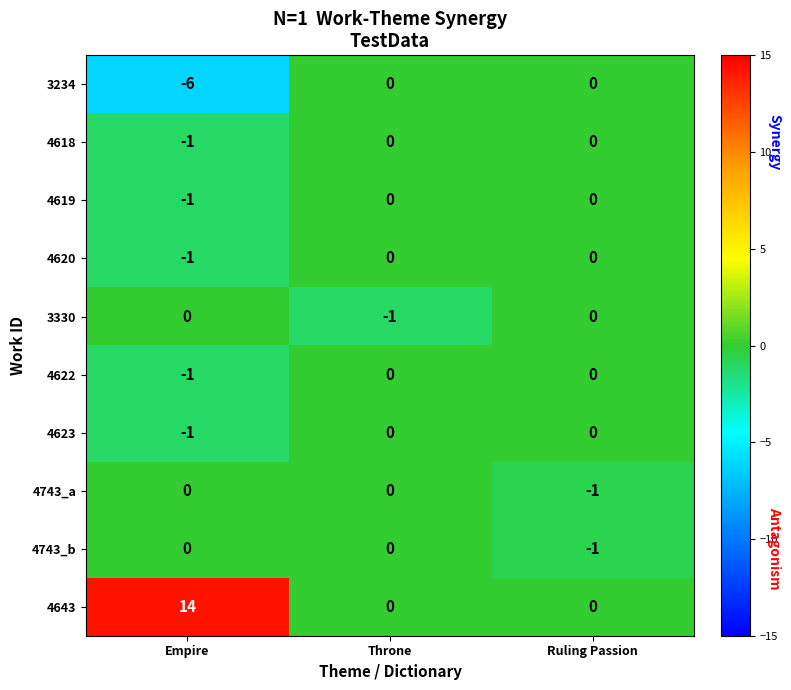

The value of 4618 at Throne is 0. True or false?

True